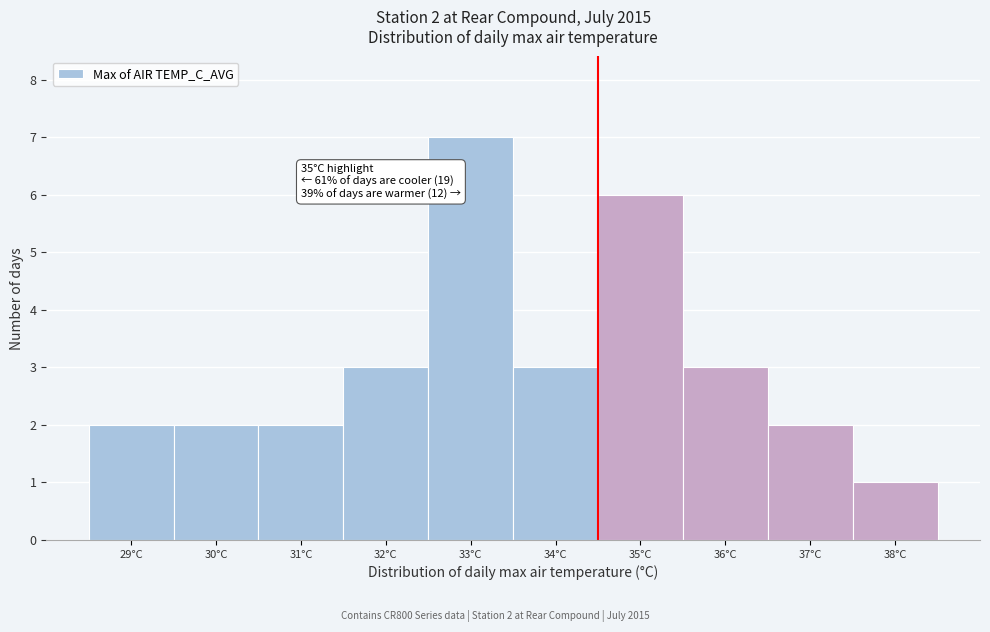

Reading left to right, extract all data points from this chart.

2	2	2	3	7	3	6	3	2	1